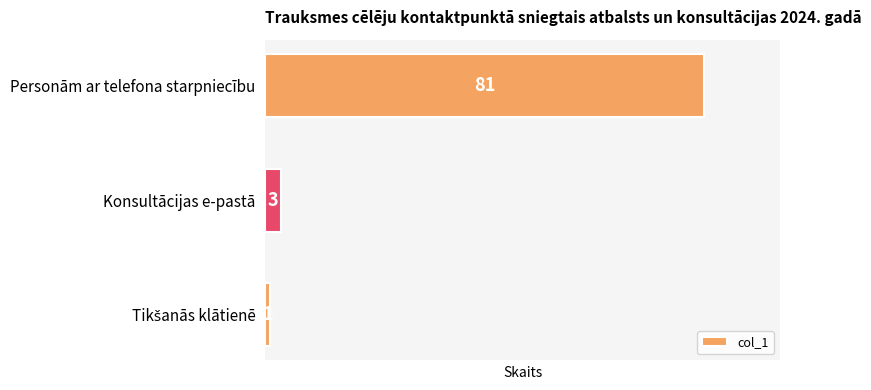

The chart shows a value of 81 at Personām ar telefona starpniecību. True or false?

True